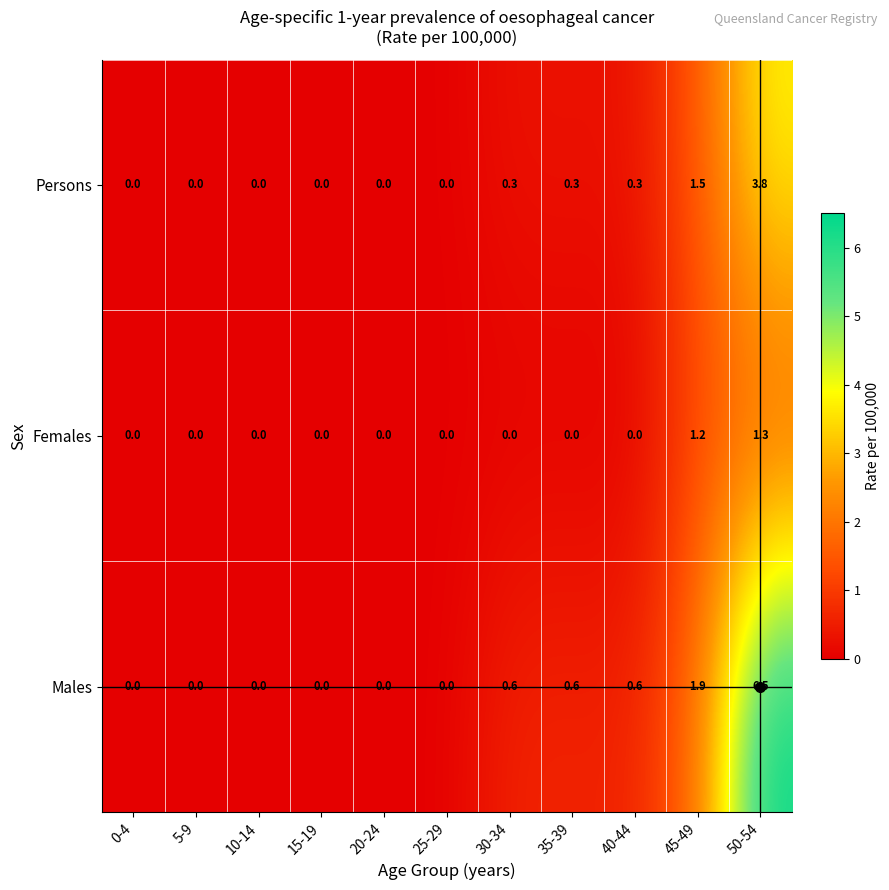

The value of Persons at 5-9 is 1.5. True or false?

False